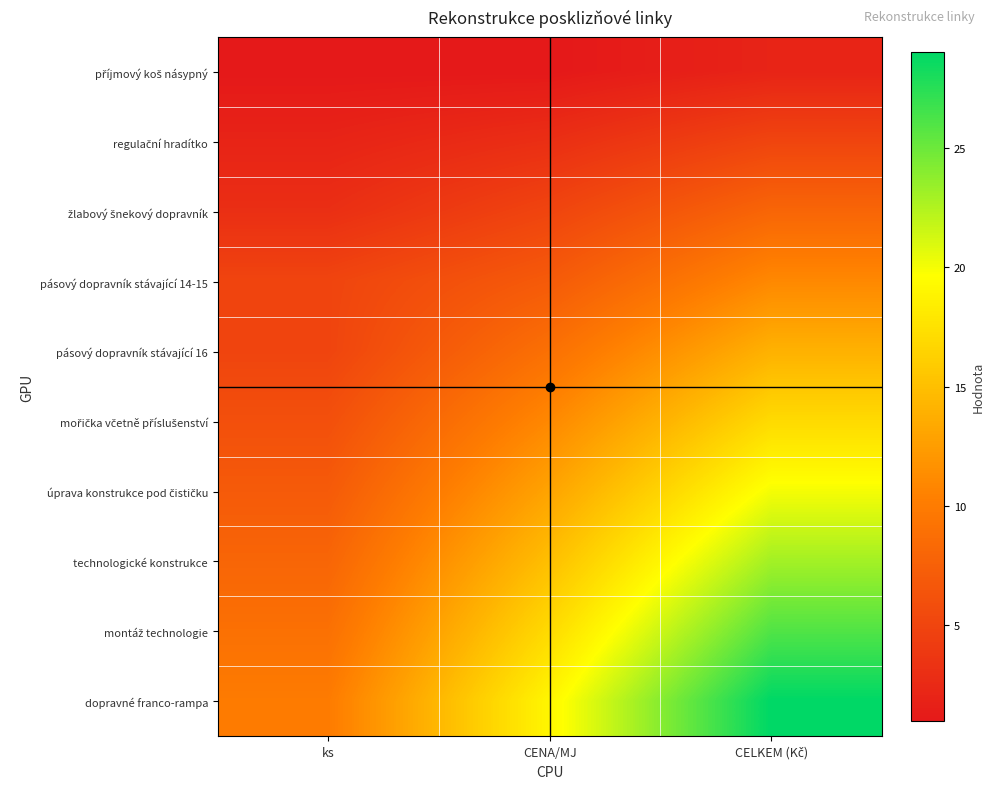

At how many categories does at least one series exceed 23?

1